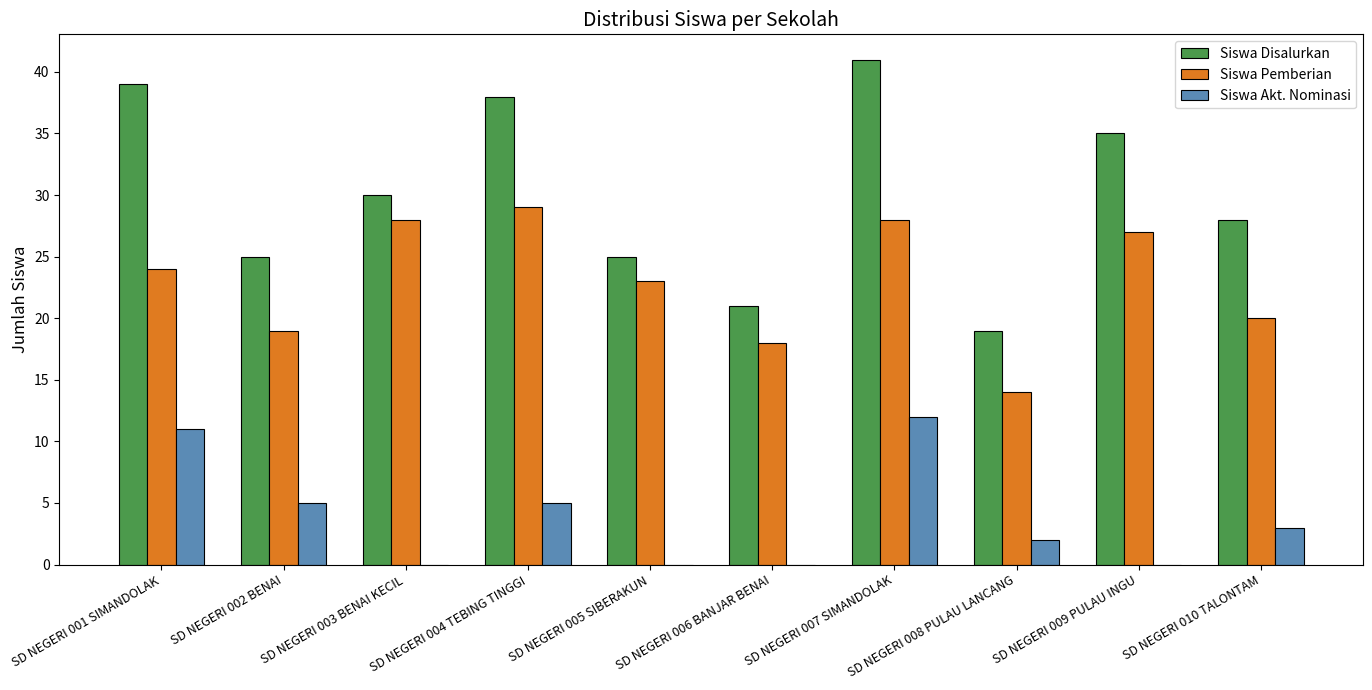

What is the maximum value shown in the chart?

41